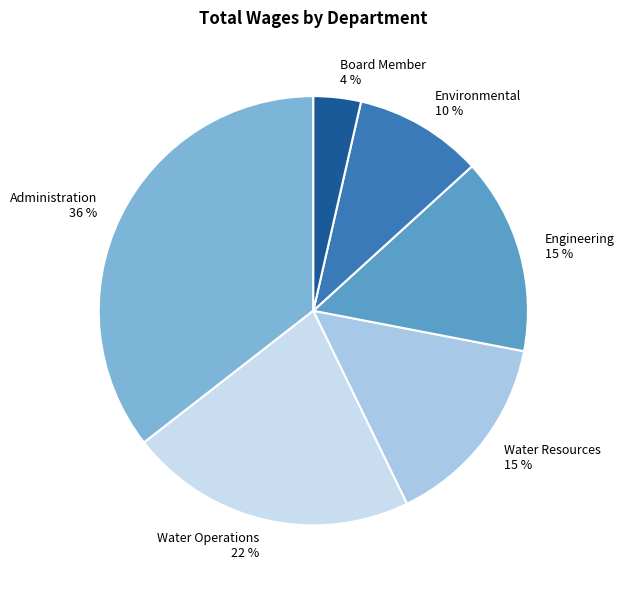

What is the ratio of the value at Board Member to the value at Environmental?

0.4